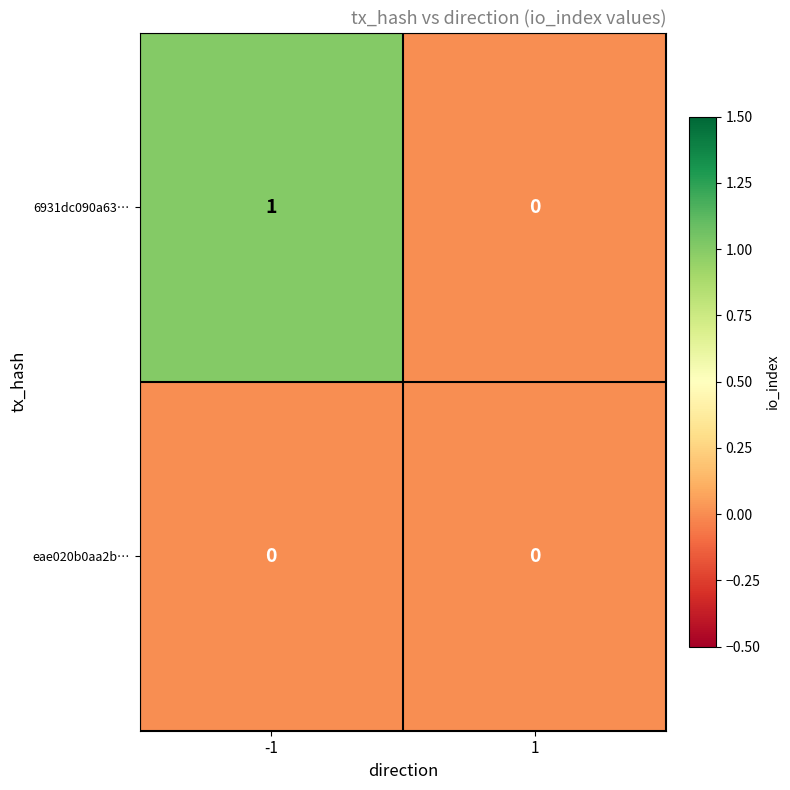

Rank the categories by 6931dc090a63… value from lowest to highest.

1, -1